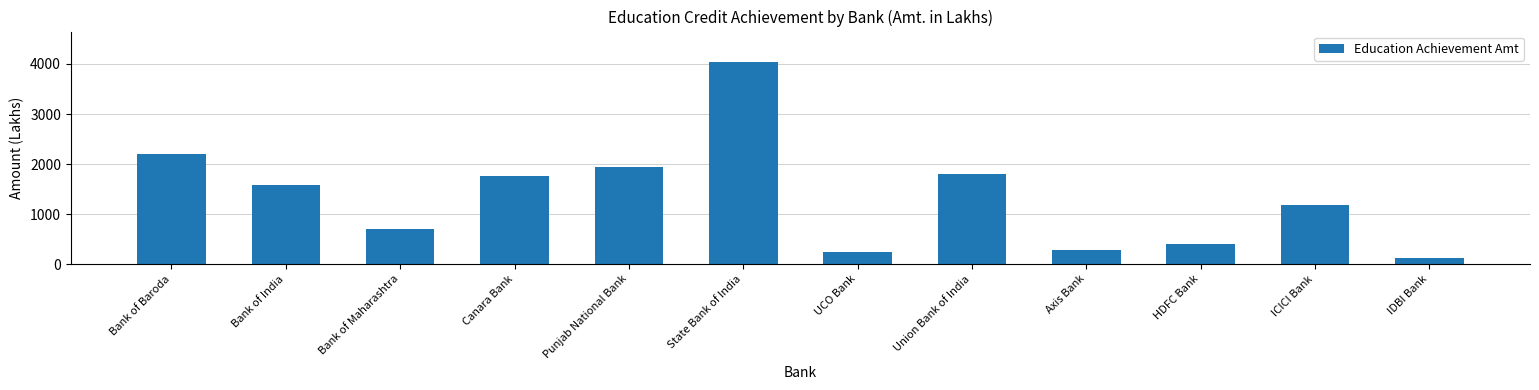

How many bars are there in total?

12